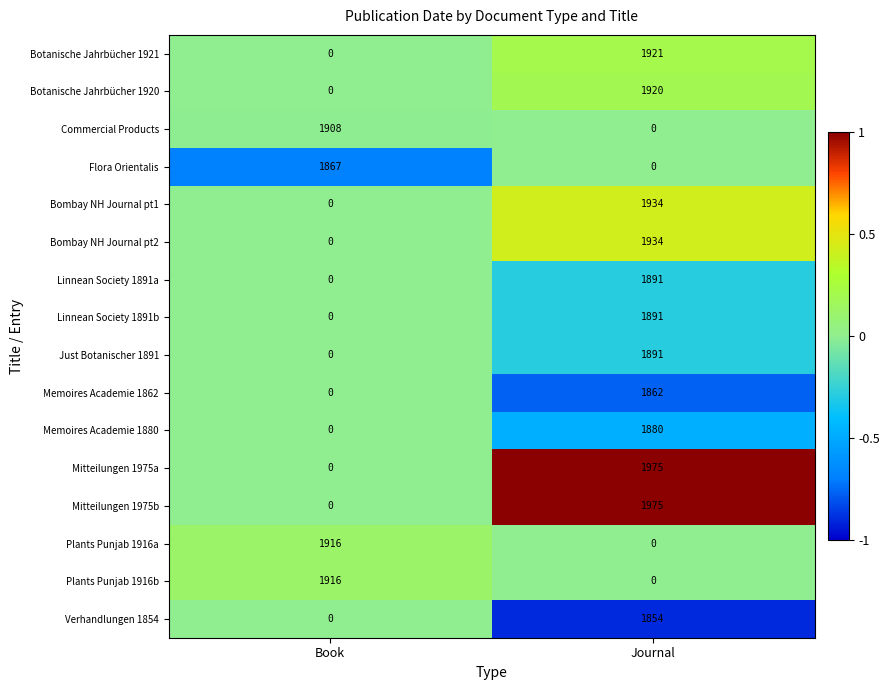

Is it true that Mitteilungen 1975b equals 962 at Journal?

False